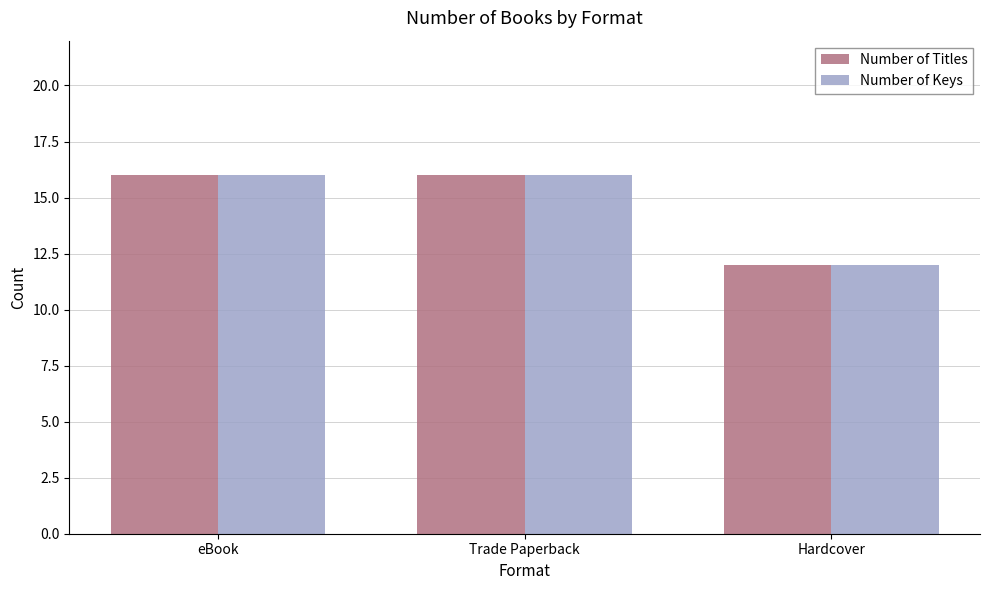

What is the total value across all series at eBook?

32